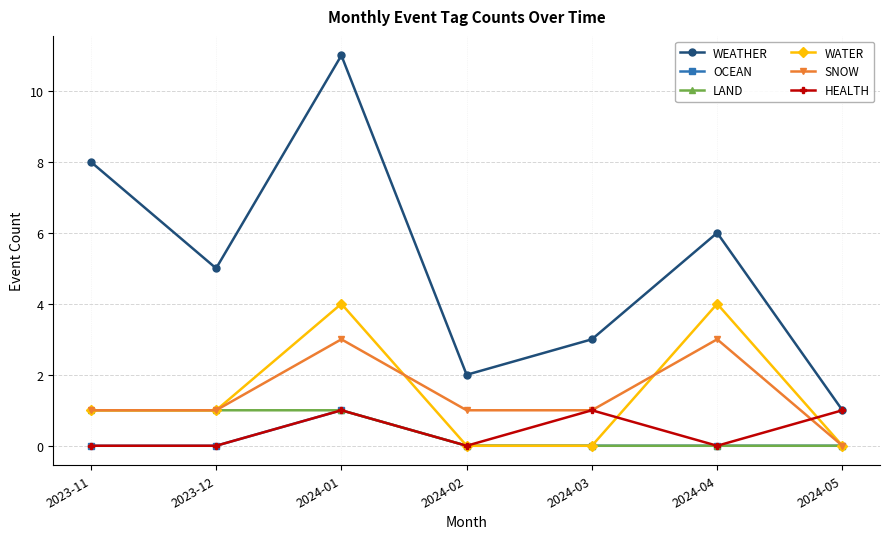

What is the label of the 7th point from the left?

2024-05